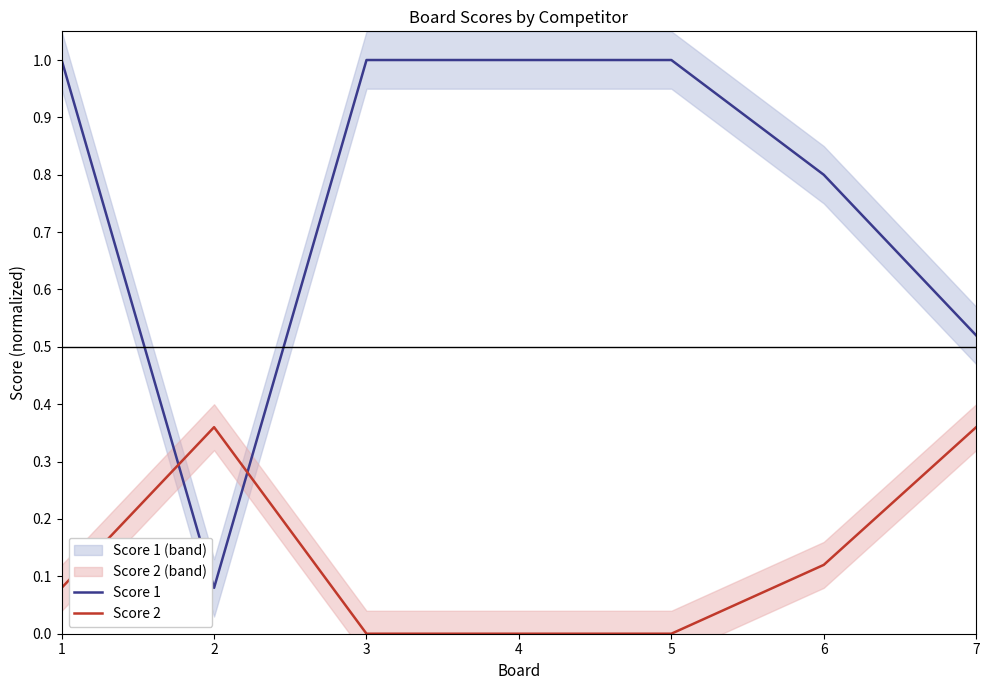

Between 3 and 7, which series saw the biggest shift?

Score 1